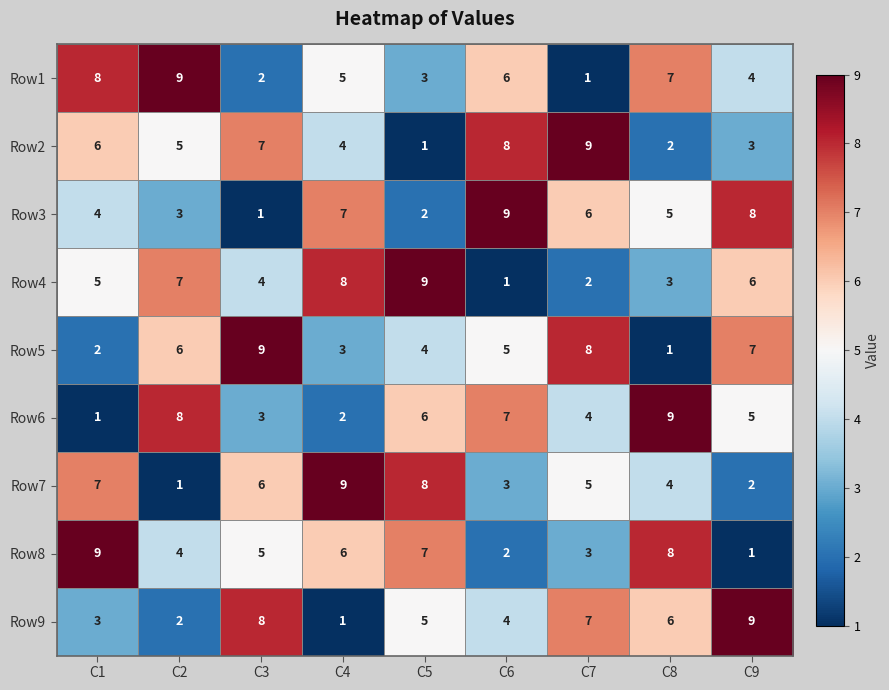

At which label is Row1 closest to 5?

C4